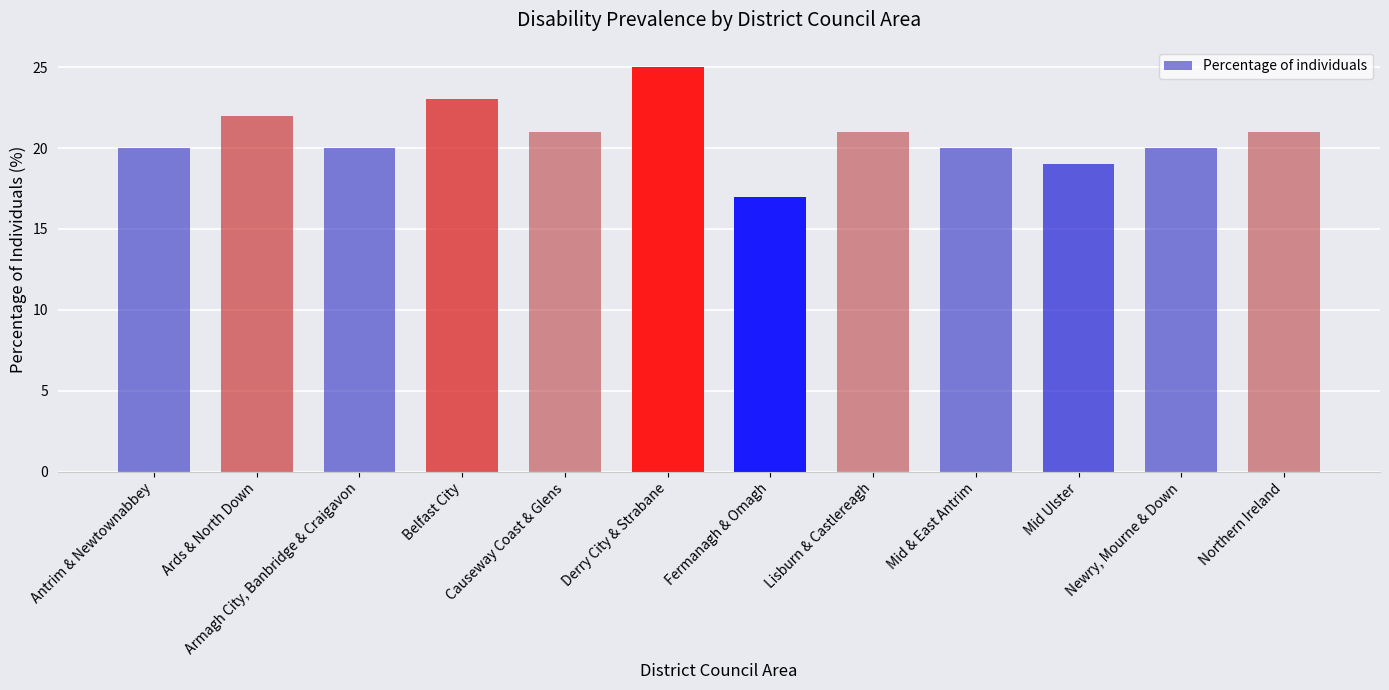

What is the label of the 8th bar from the left?

Lisburn & Castlereagh